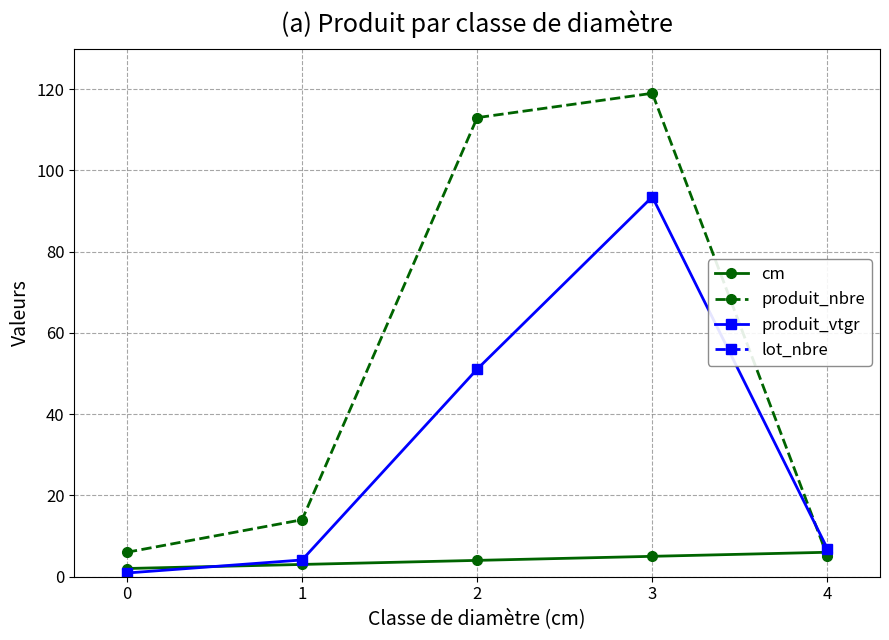

What is the sum of all lot_nbre values?

1285.0